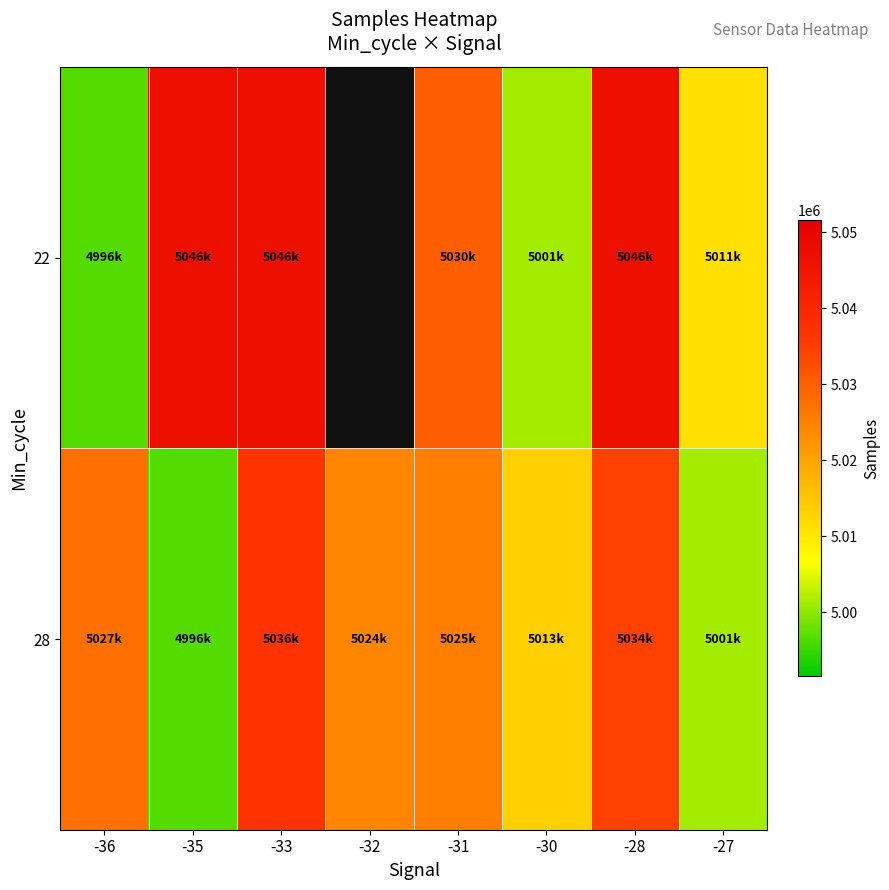

What is the spread (max minus min) of values at -35?

50017.0